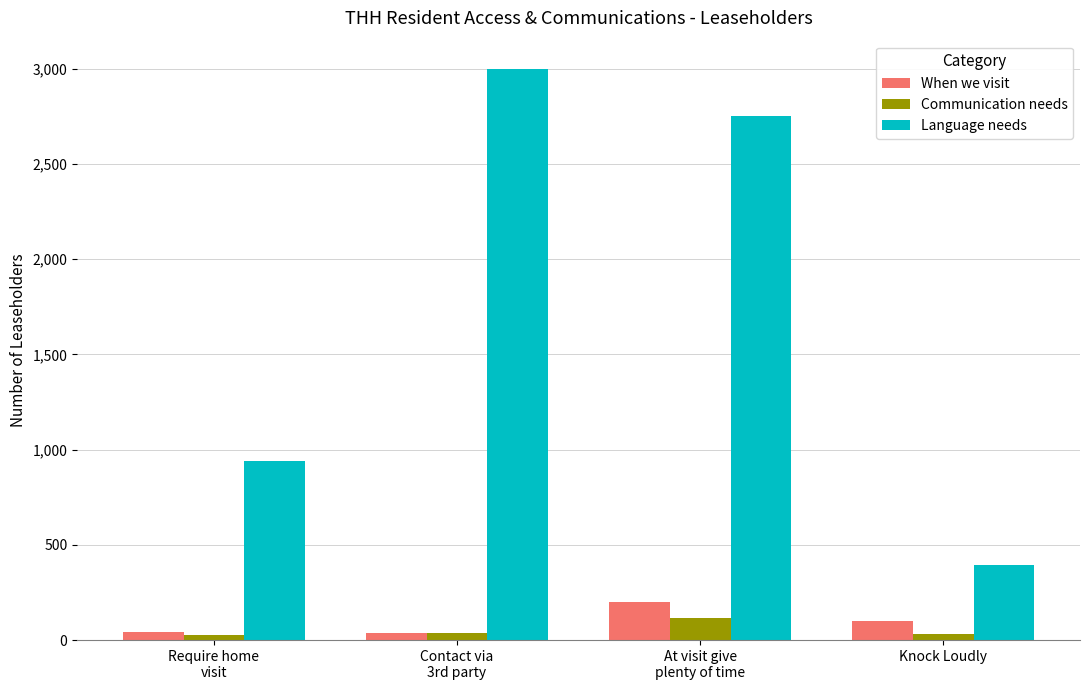

Which series changed the most between Require home
visit and Knock Loudly?

Language needs